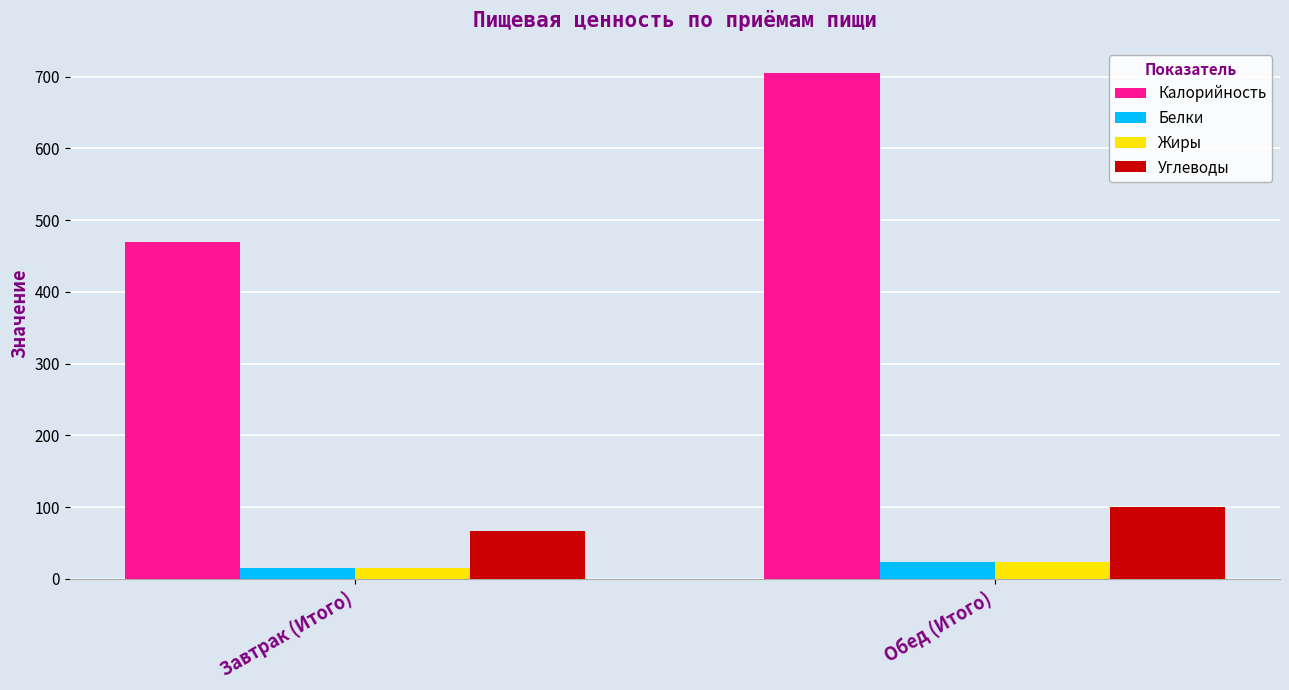

What is the sum of the Белки values at Обед (Итого) and Завтрак (Итого)?

38.5